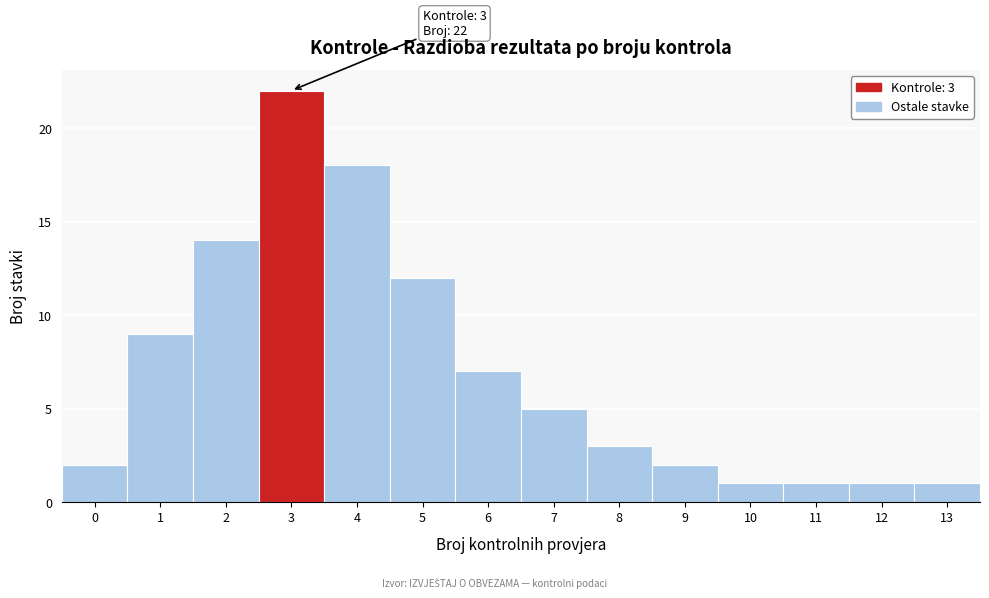

Reading left to right, extract all data points from this chart.

0=2	1=9	2=14	3=22	4=18	5=12	6=7	7=5	8=3	9=2	10=1	11=1	12=1	13=1